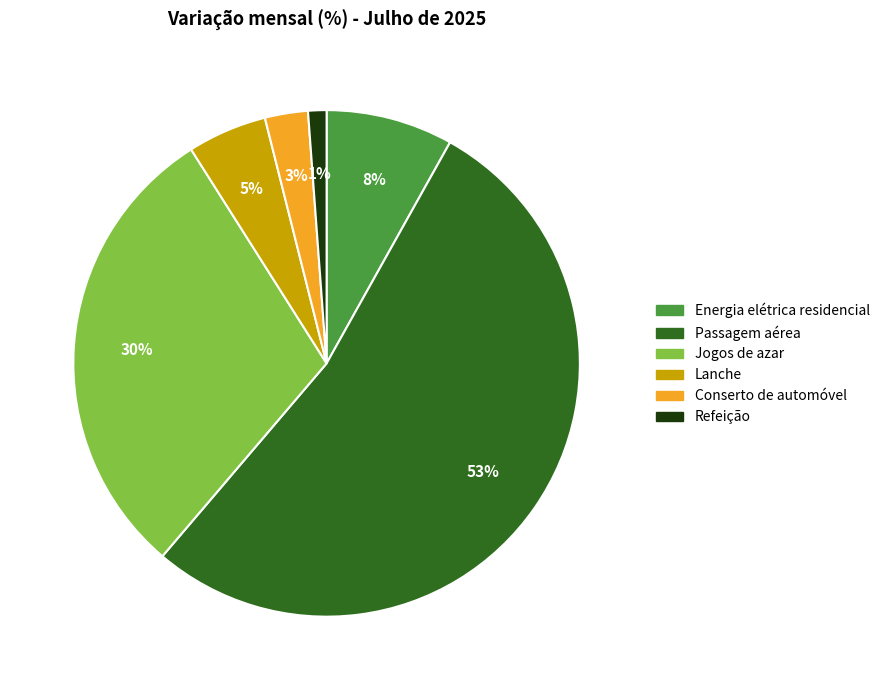

What is the ratio of the value at Jogos de azar to the value at Passagem aérea?

0.6